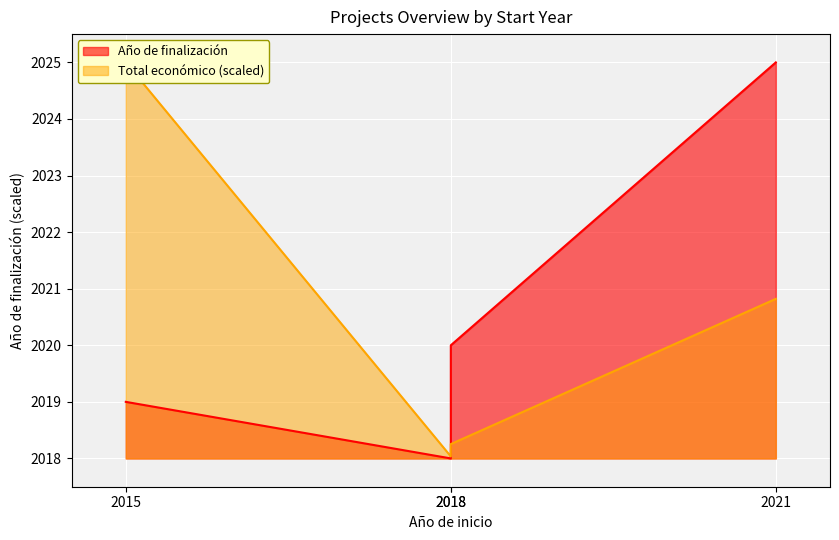

What is the sum of all Año de finalización values?

8082.0